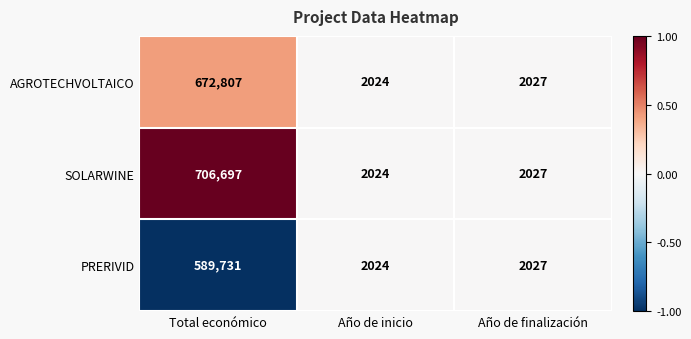

Rank the series at Total económico from highest to lowest value.

SOLARWINE, AGROTECHVOLTAICO, PRERIVID